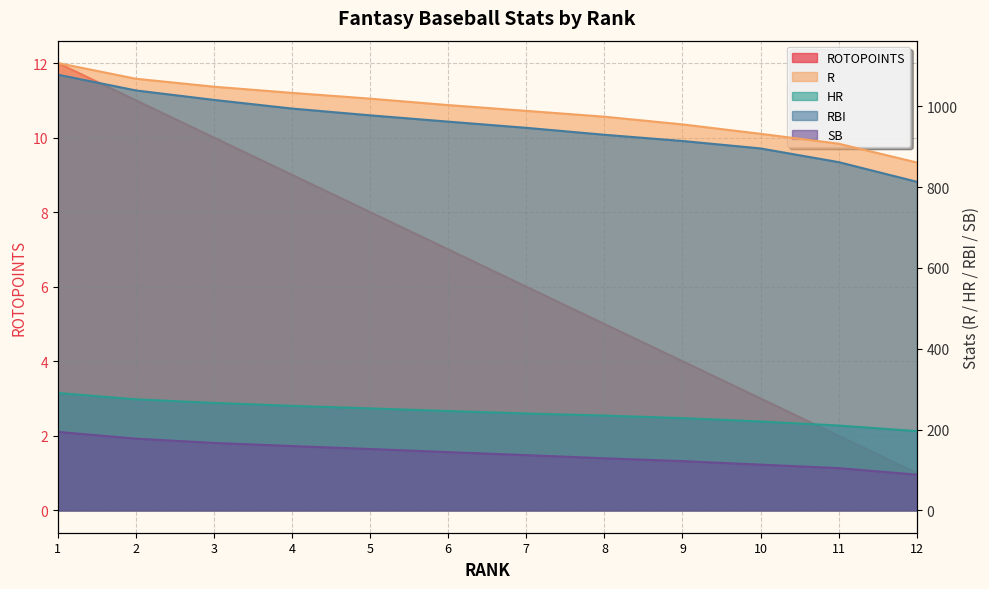

At which label does SB first exceed 144?

1